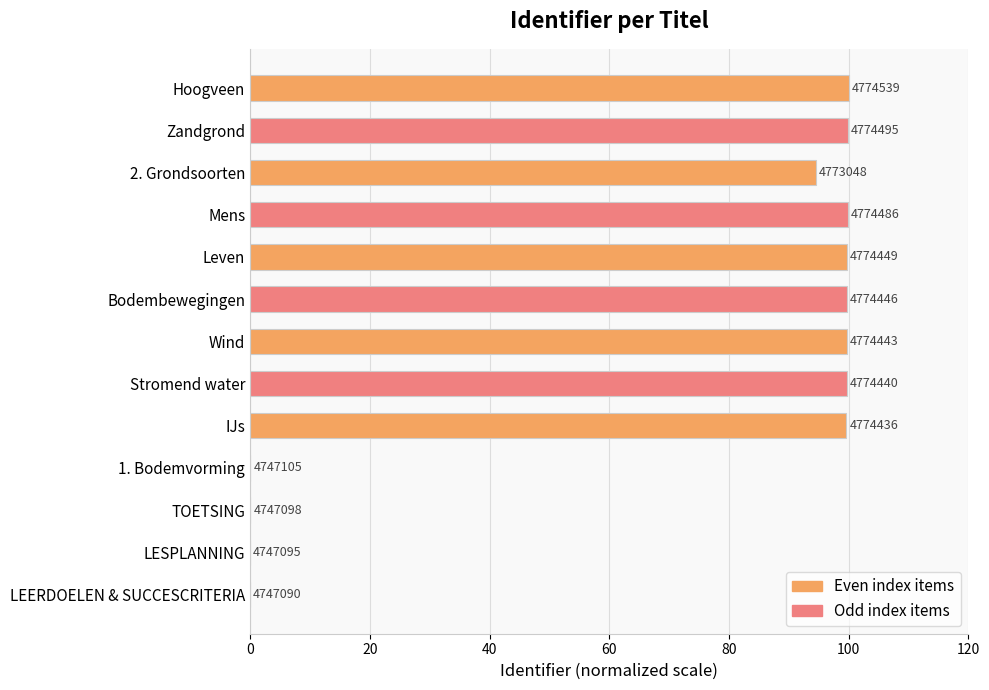

What is the maximum value shown in the chart?

100.0